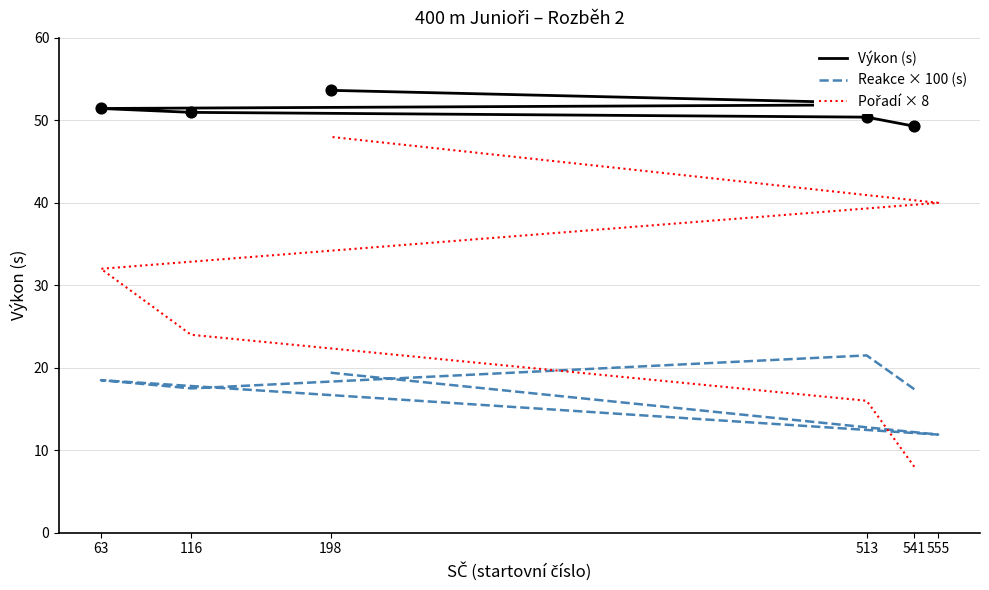

Which series contains the lowest Y value?

Pořadí × 8